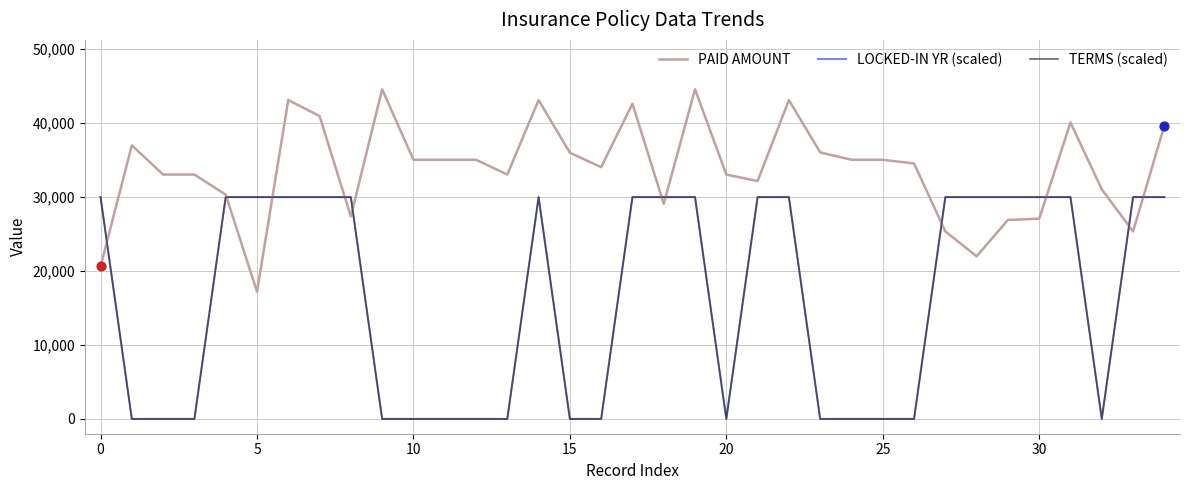

At how many categories does at least one series exceed 40686?

7